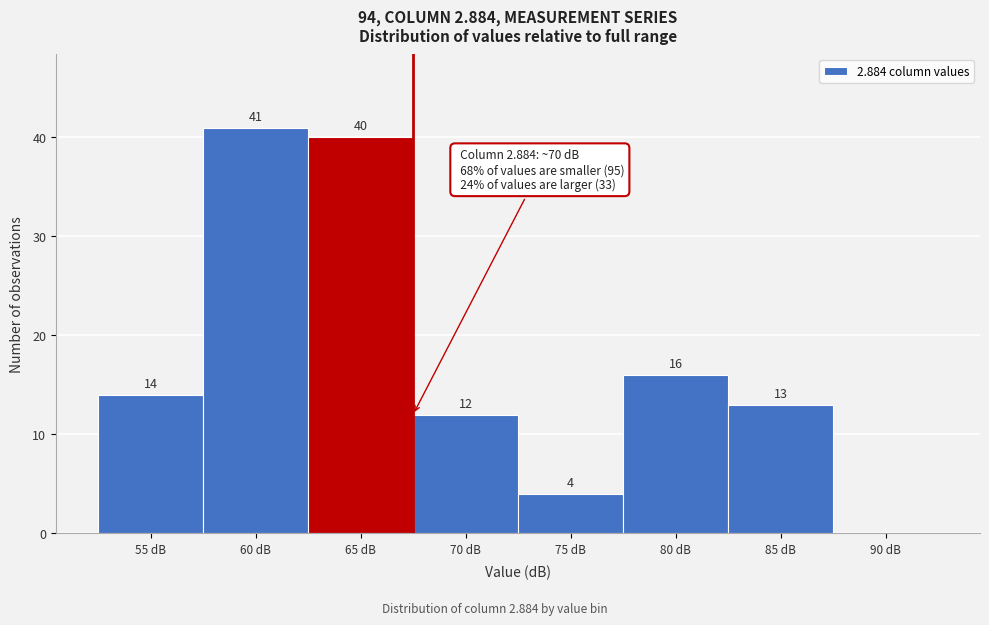

True or false: the data shows 13 at 85 dB.

True